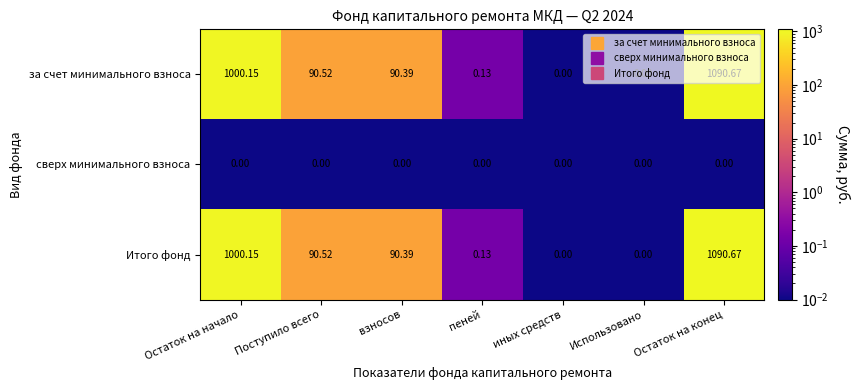

At which category is the sum across all series the highest?

Остаток на конец